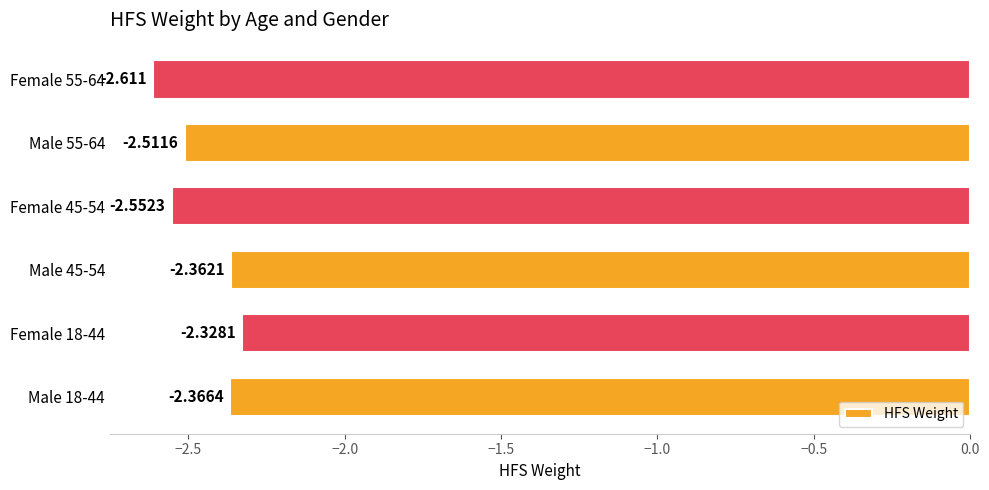

Which category has the highest value across all series?

Female 18-44